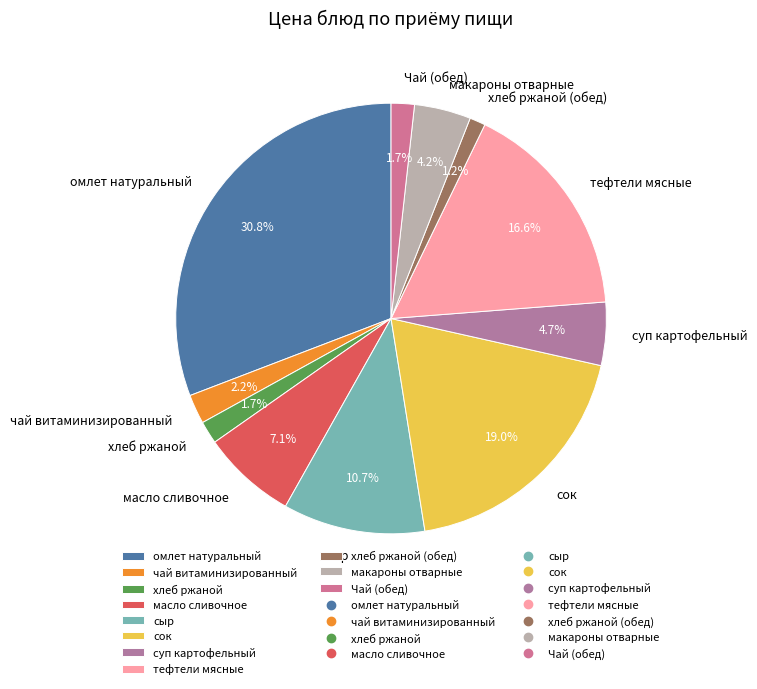

To the nearest percent, what portion does омлет натуральный represent?

31%